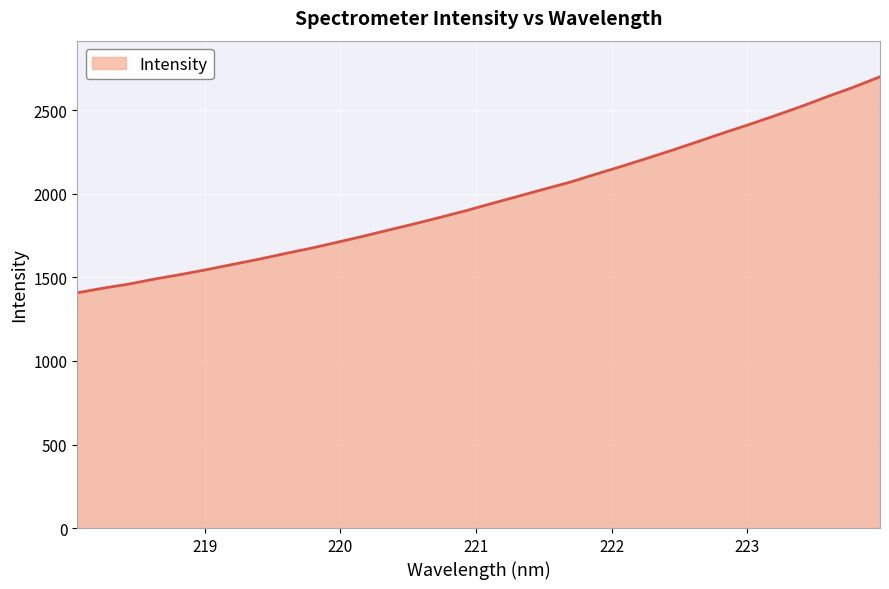

What is the smallest value displayed?

1408.2